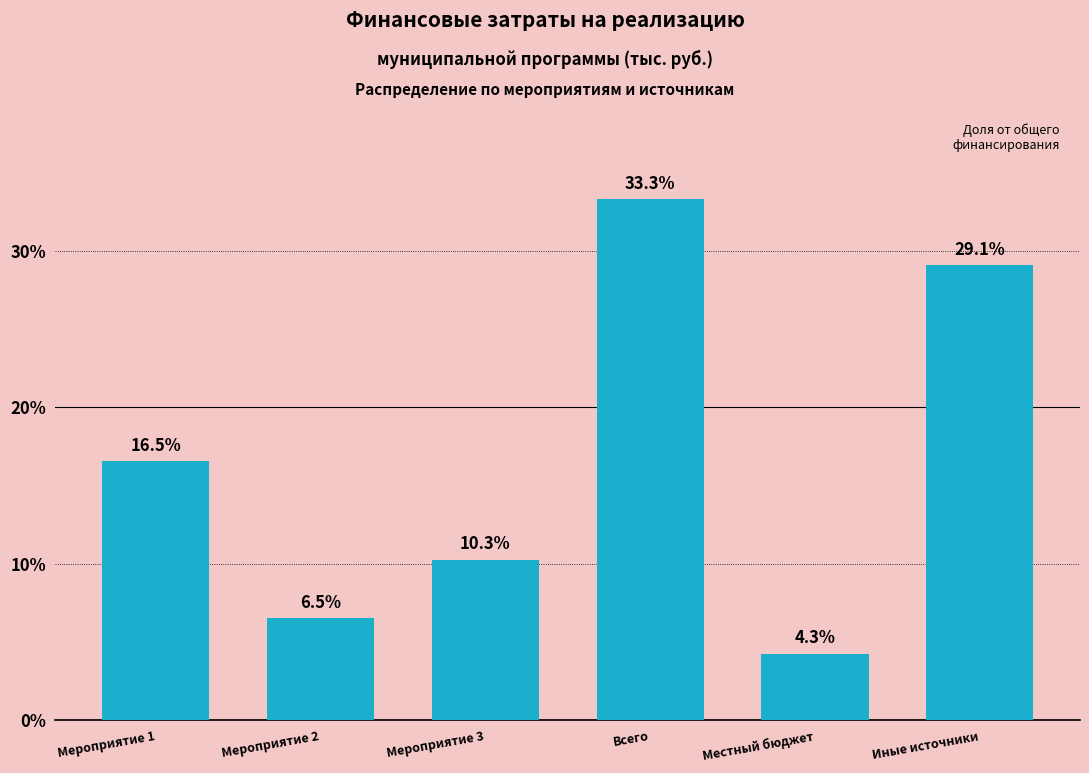

Reading left to right, extract all data points from this chart.

16.5	6.5	10.3	33.3	4.3	29.1